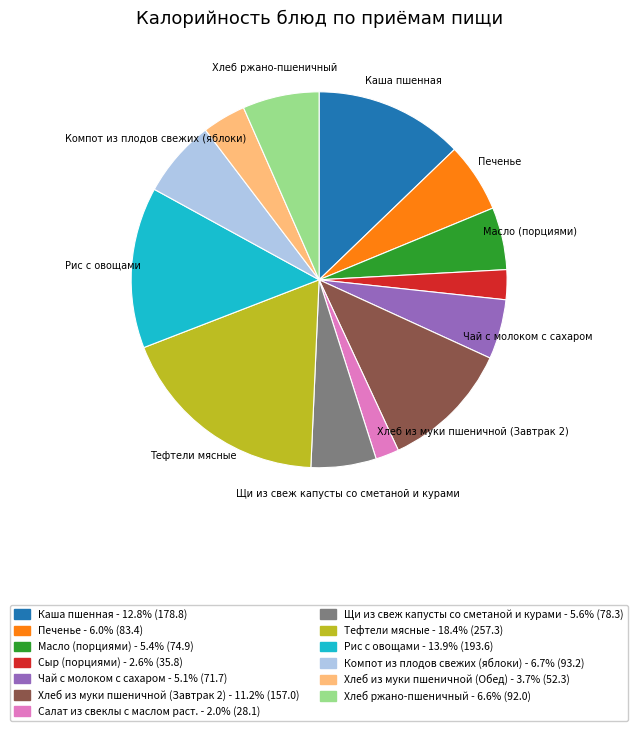

Is there a majority slice in this chart?

No